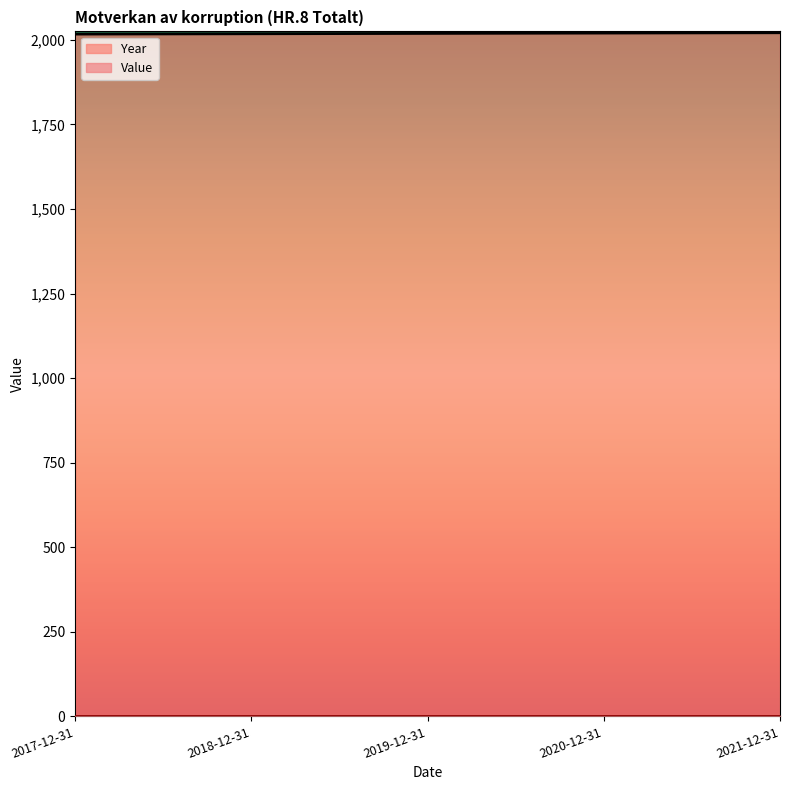

Between 2019-12-31 and 2021-12-31, which is larger?

2021-12-31